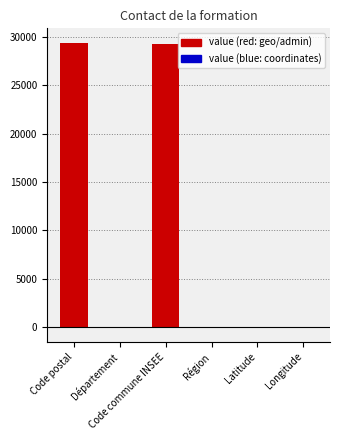

What is the greatest value displayed?

29391.0